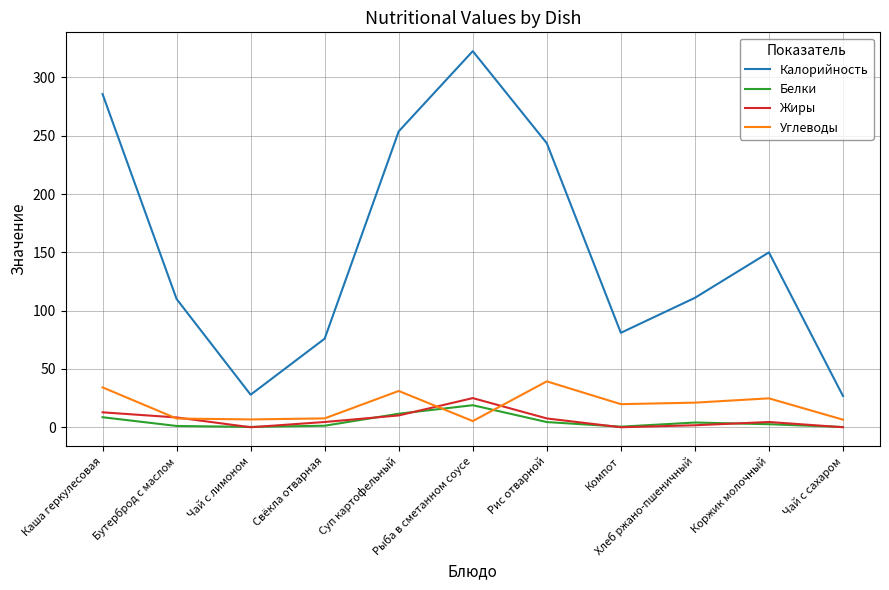

Which series has the largest range (max minus min)?

Калорийность